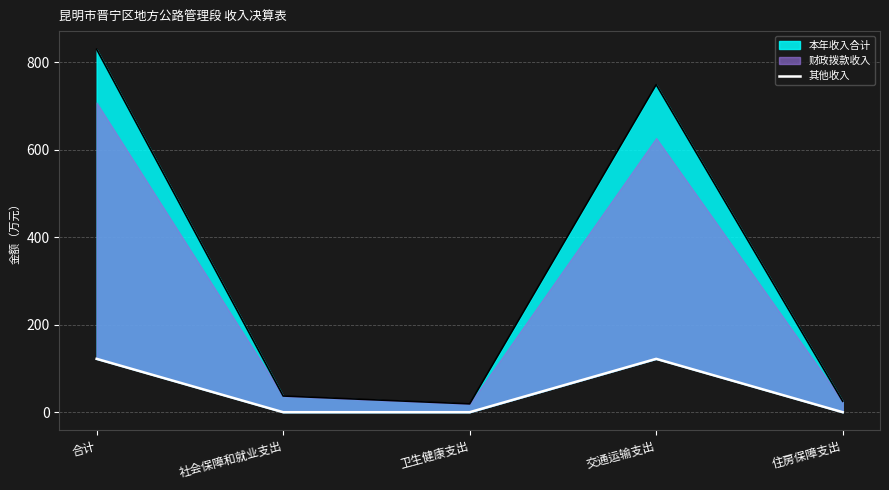

How many lines are shown in the chart?

1